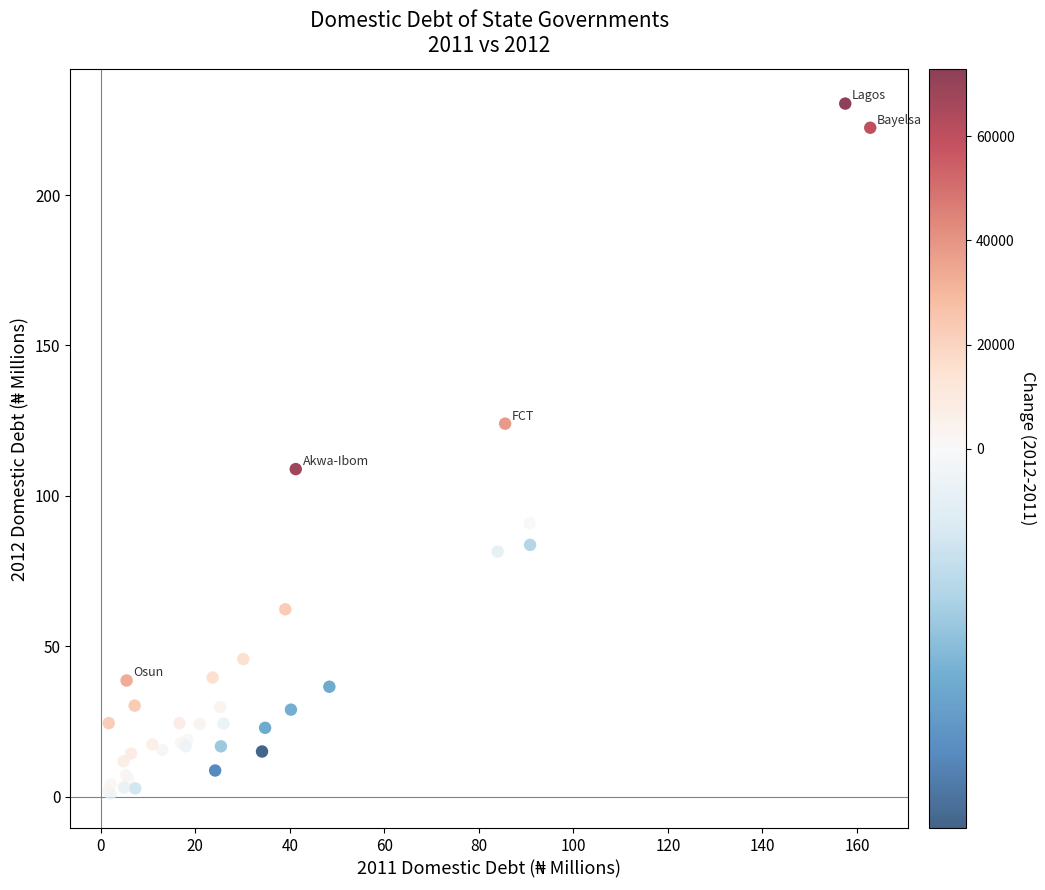

What Y value in the scatter plot is closest to 115?

108.9